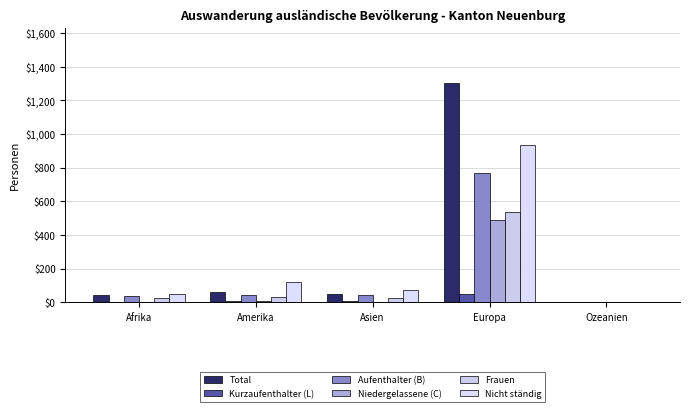

List the series in order of their peak value, highest first.

Total, Nicht ständig, Aufenthalter (B), Frauen, Niedergelassene (C), Kurzaufenthalter (L)